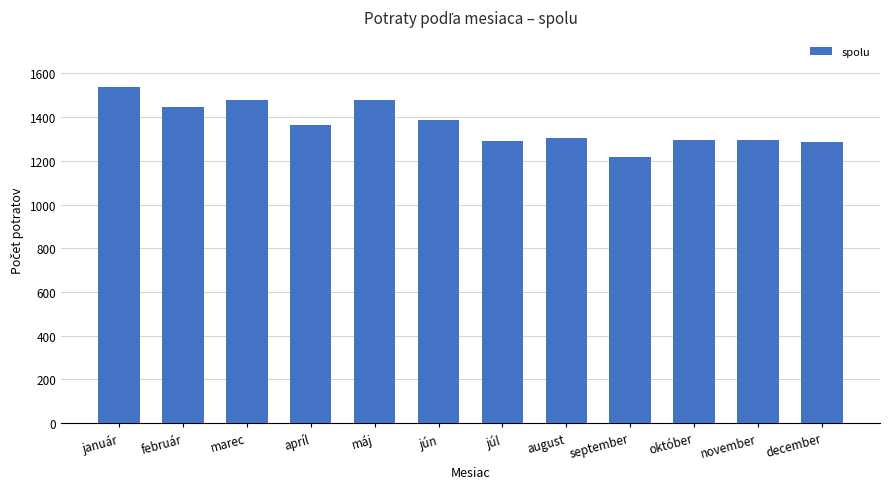

What is the label of the 12th bar from the left?

december